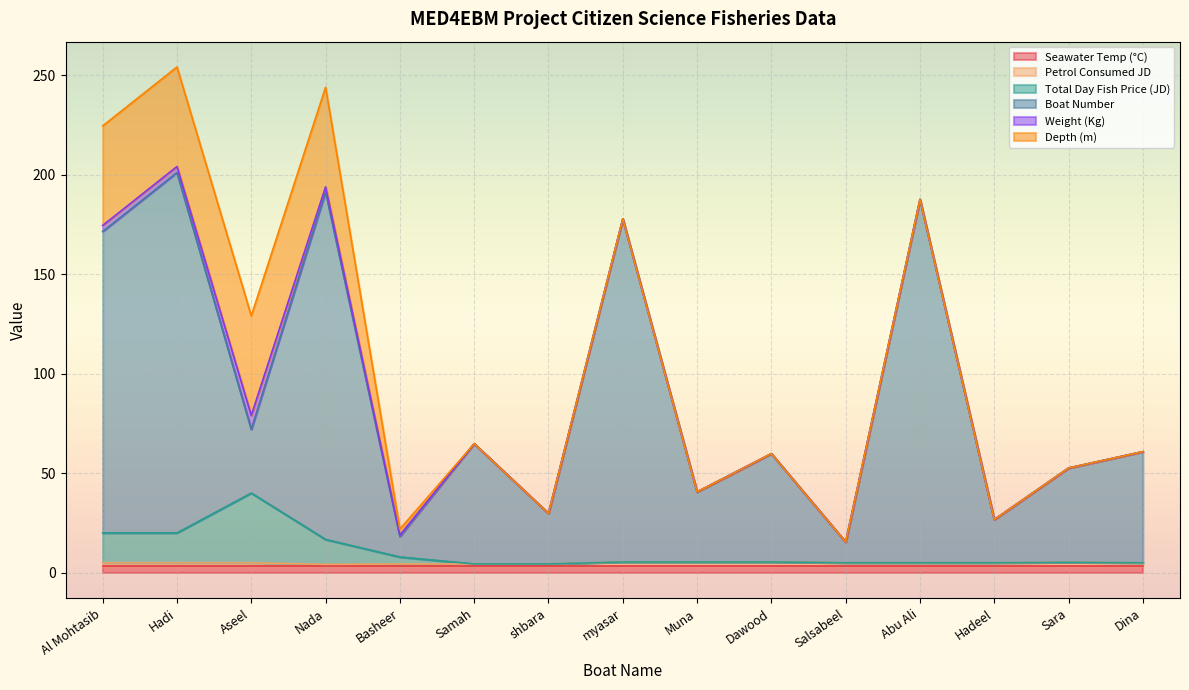

True or false: Boat Number and Total Day Fish Price (JD) intersect in this chart.

False